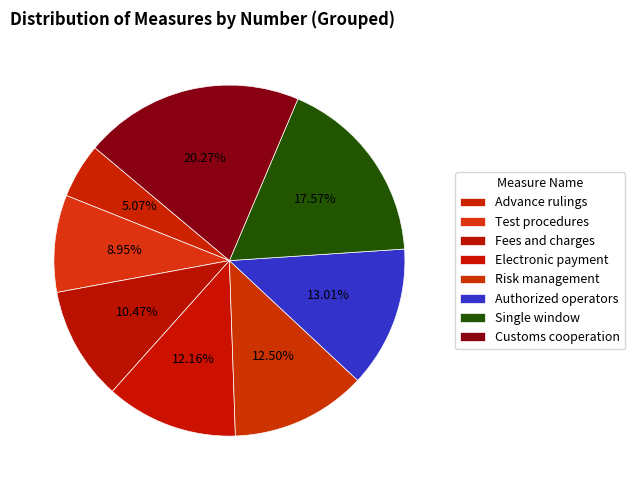

Is it true that Fees and charges is 4% of the pie?

False